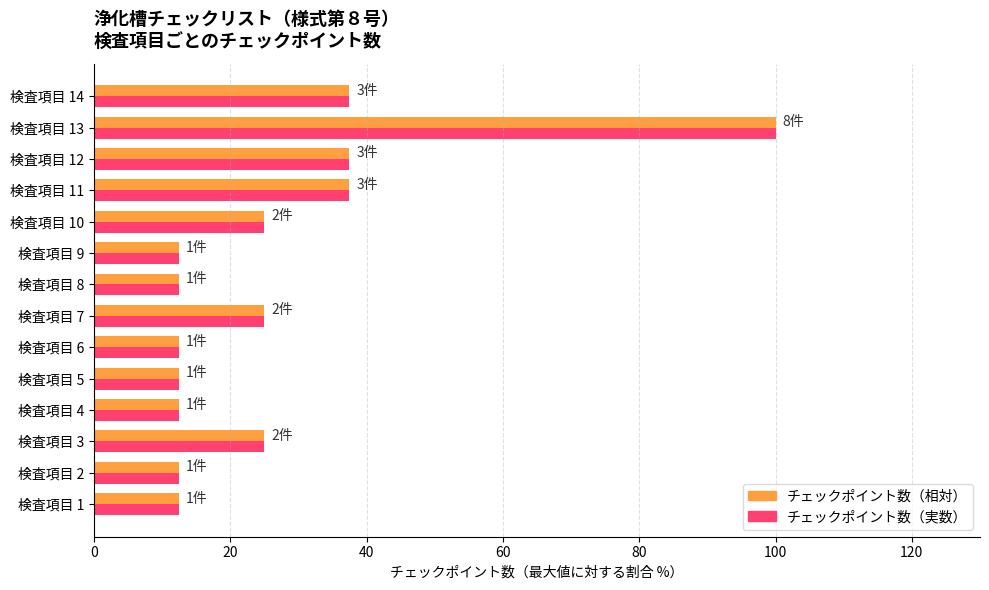

How many values in the チェックポイント数（相対） series are below 25?

7